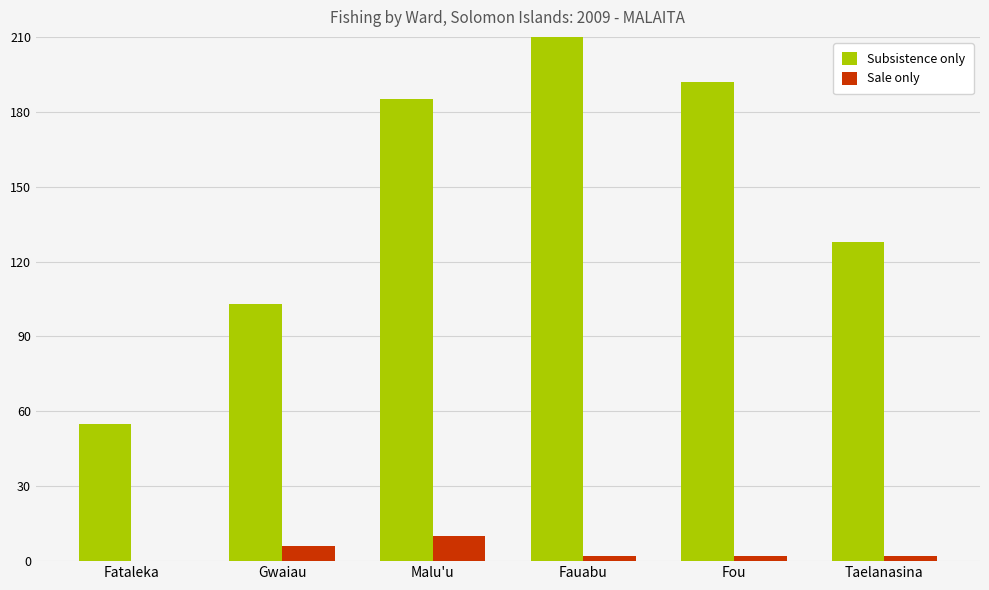

Rank the series by their average value, from lowest to highest.

Sale only, Subsistence only